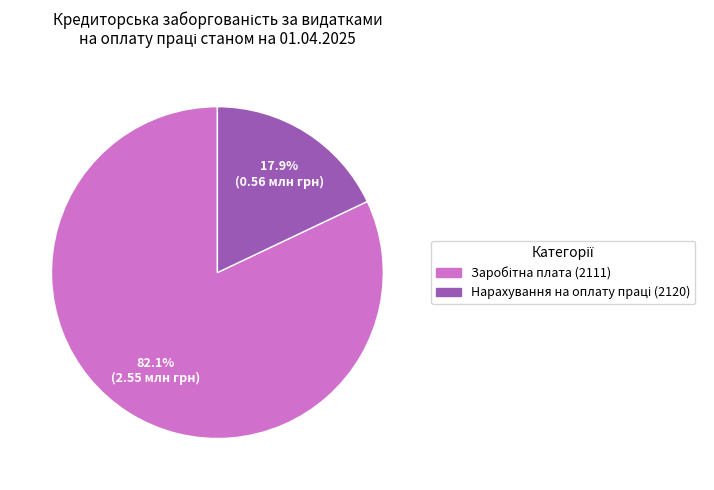

Do Заробітна плата (2111) and Нарахування на оплату праці (2120) together represent more than half of the pie?

Yes